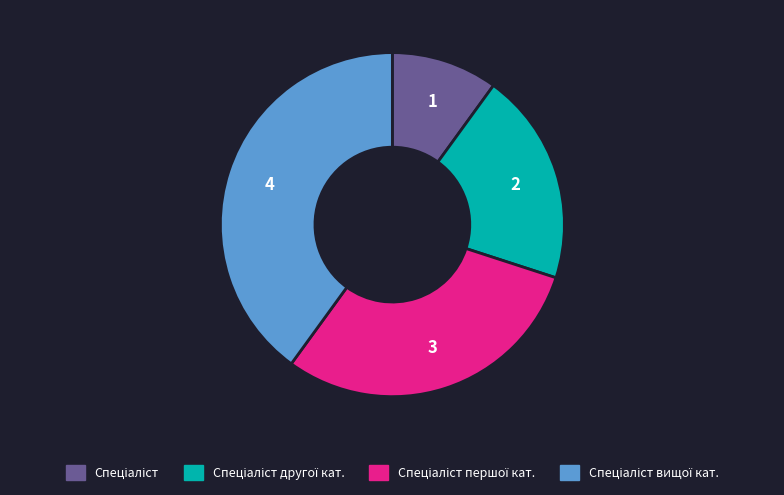

Is there any slice that represents more than half of the pie?

No